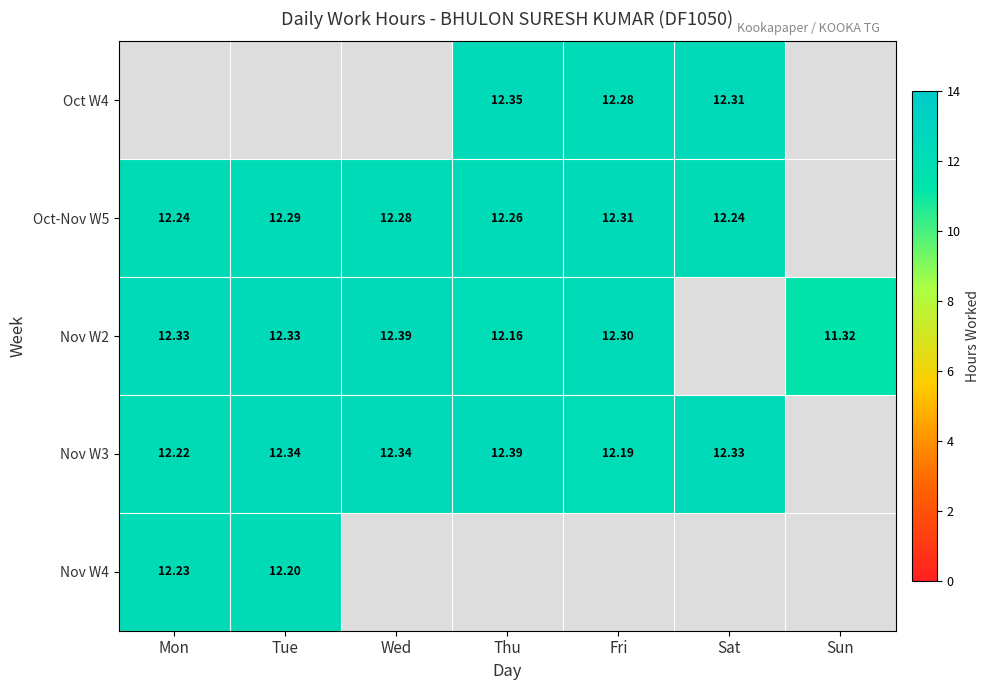

Is the value of Nov W2 at Thu greater than the value of Oct W4 at Fri?

No